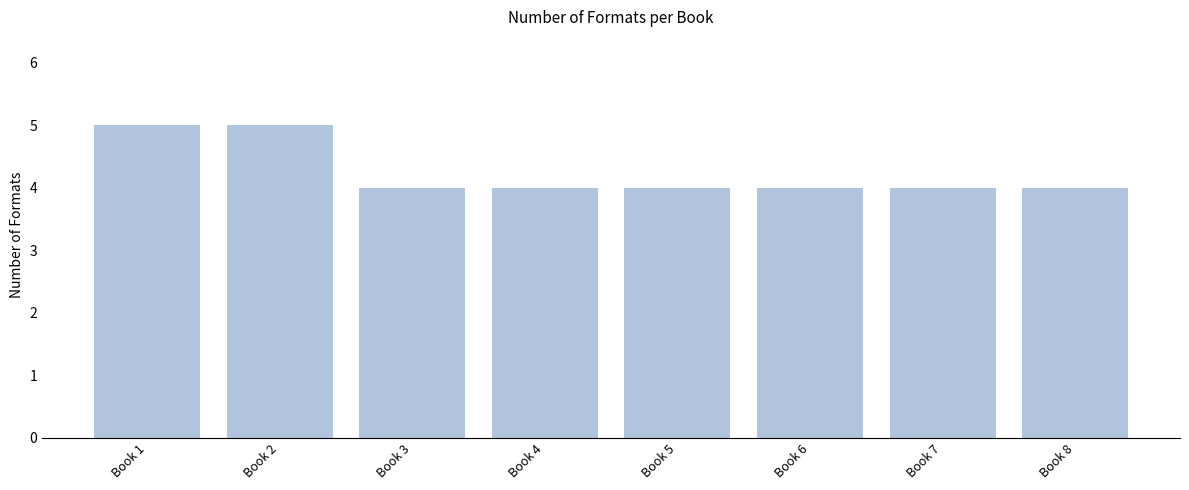

What is the difference between the values at Book 1 and Book 7?

1